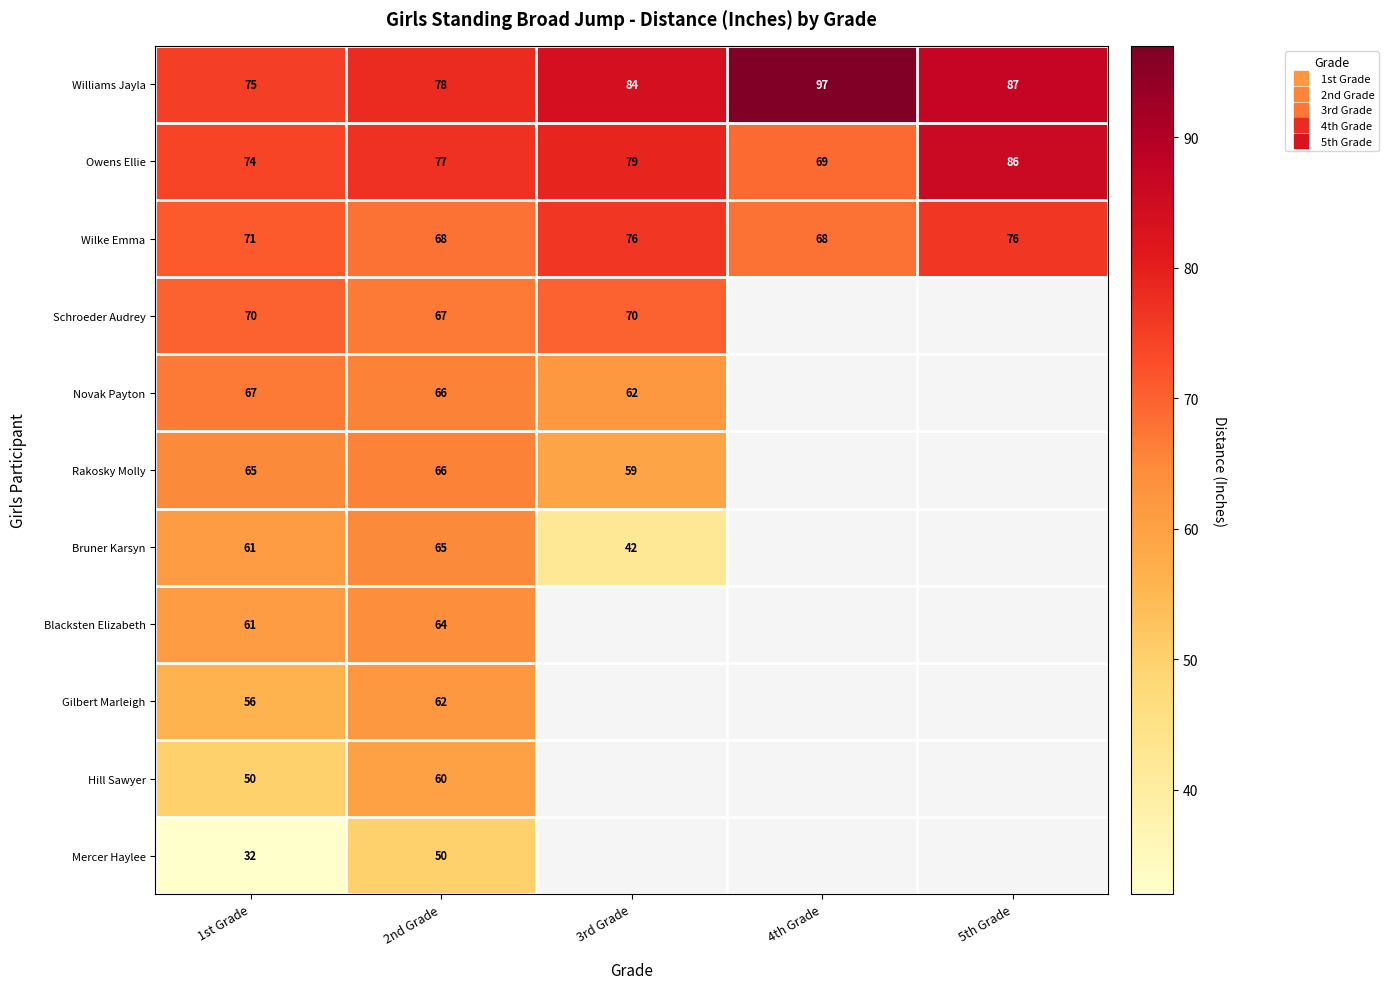

How many series are shown in this chart?

11